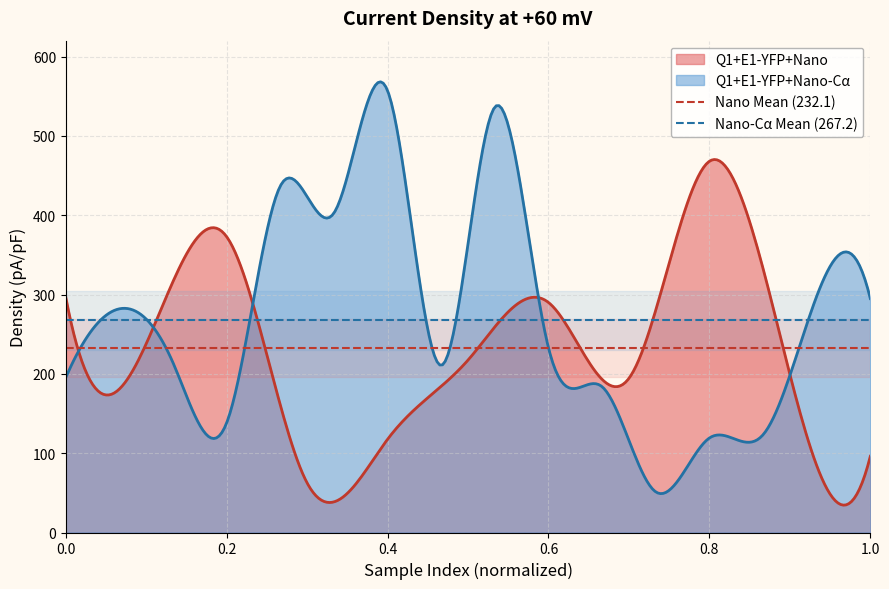

Is it true that Nano-Cα Mean (267.2) equals 450.1 at 0.0?

False